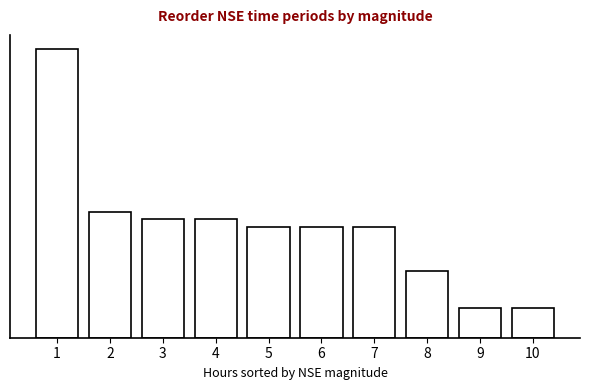

Does the chart contain any negative values?

No